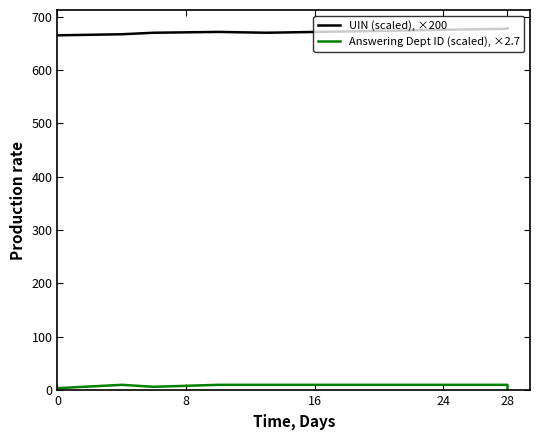

What position from the left is 24?

4